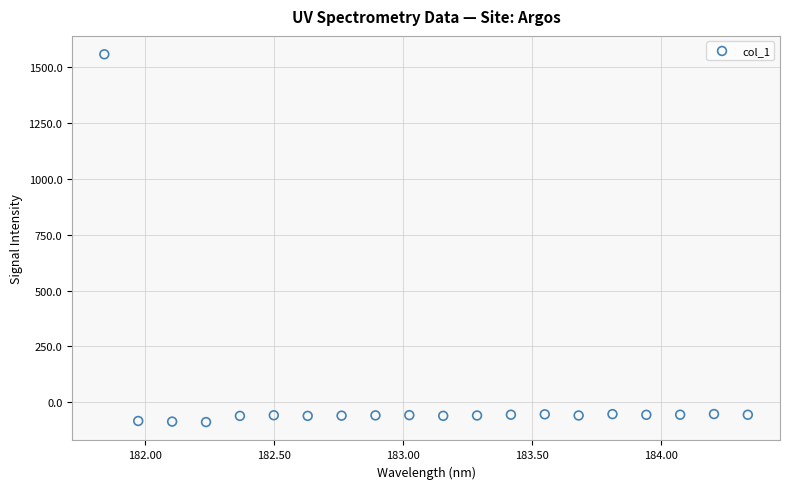

What is the range of X values (max minus min)?

2.5